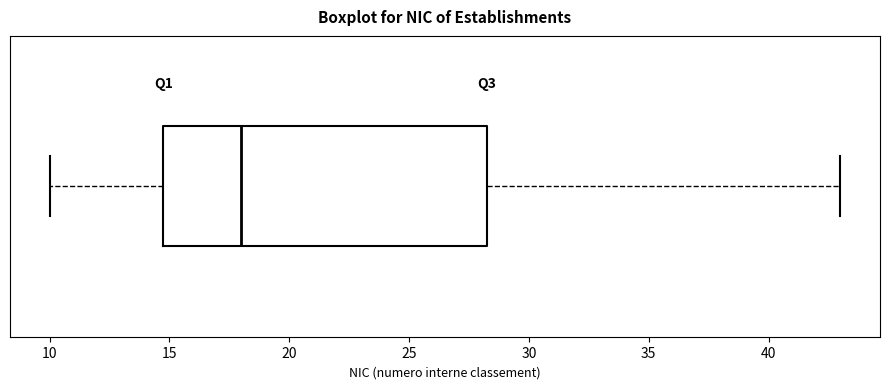

Read this box plot against the x-axis: the position of the median line, the range covered by the box, and the ends of both whiskers. The values are not printed on the chart, so give them approximately, as read against the axis.

median 18.0, box 15.0 to 28.5, whiskers 10.0 to 43.0